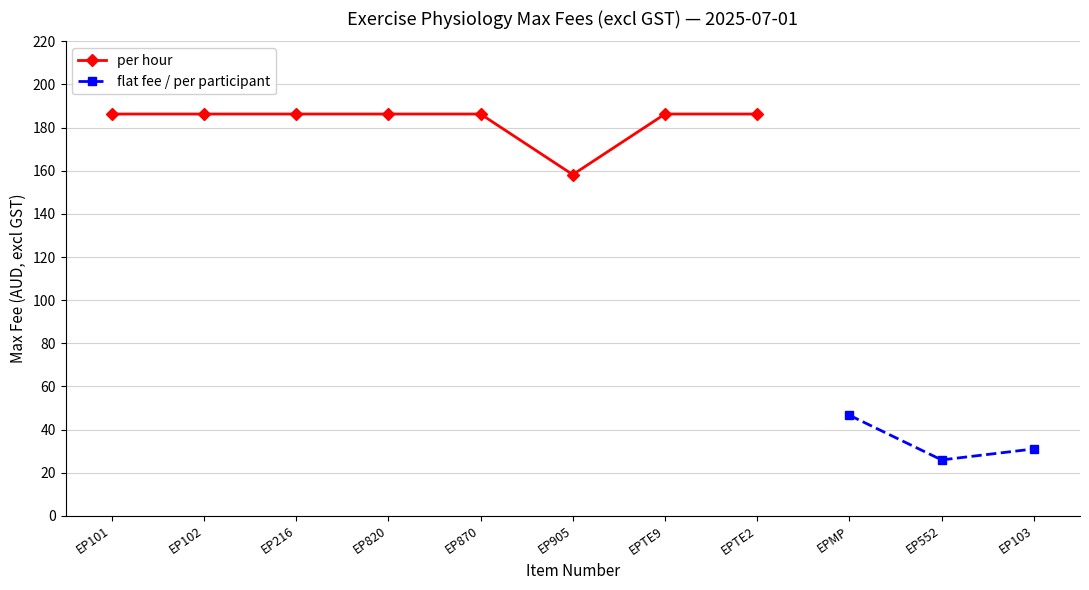

List the labels in order of value, smallest first.

EP905, EP101, EP102, EP216, EP820, EP870, EPTE9, EPTE2